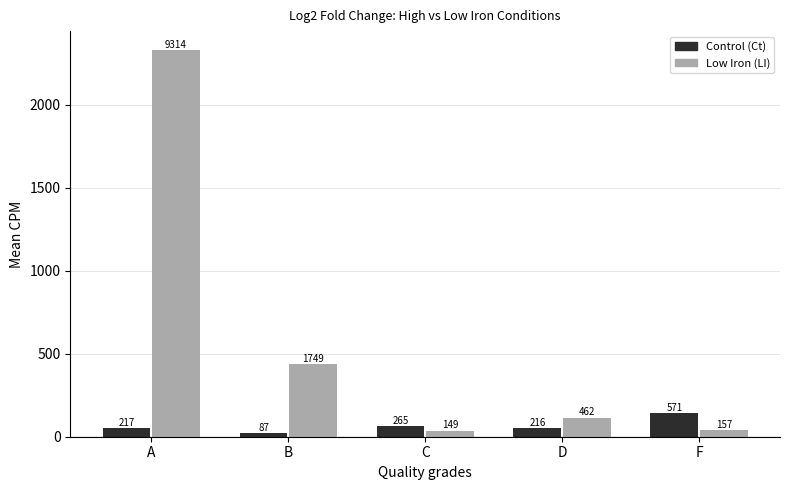

Does the chart contain any negative values?

No